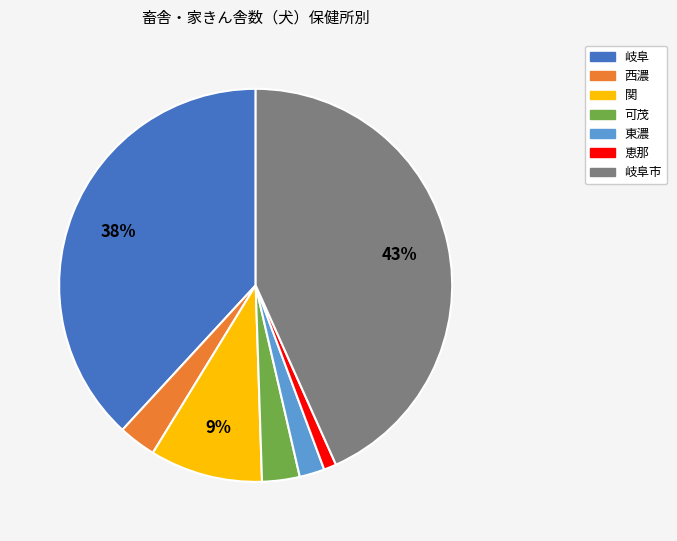

To the nearest percent, what is the difference between the largest and smallest slice percentages?

42%